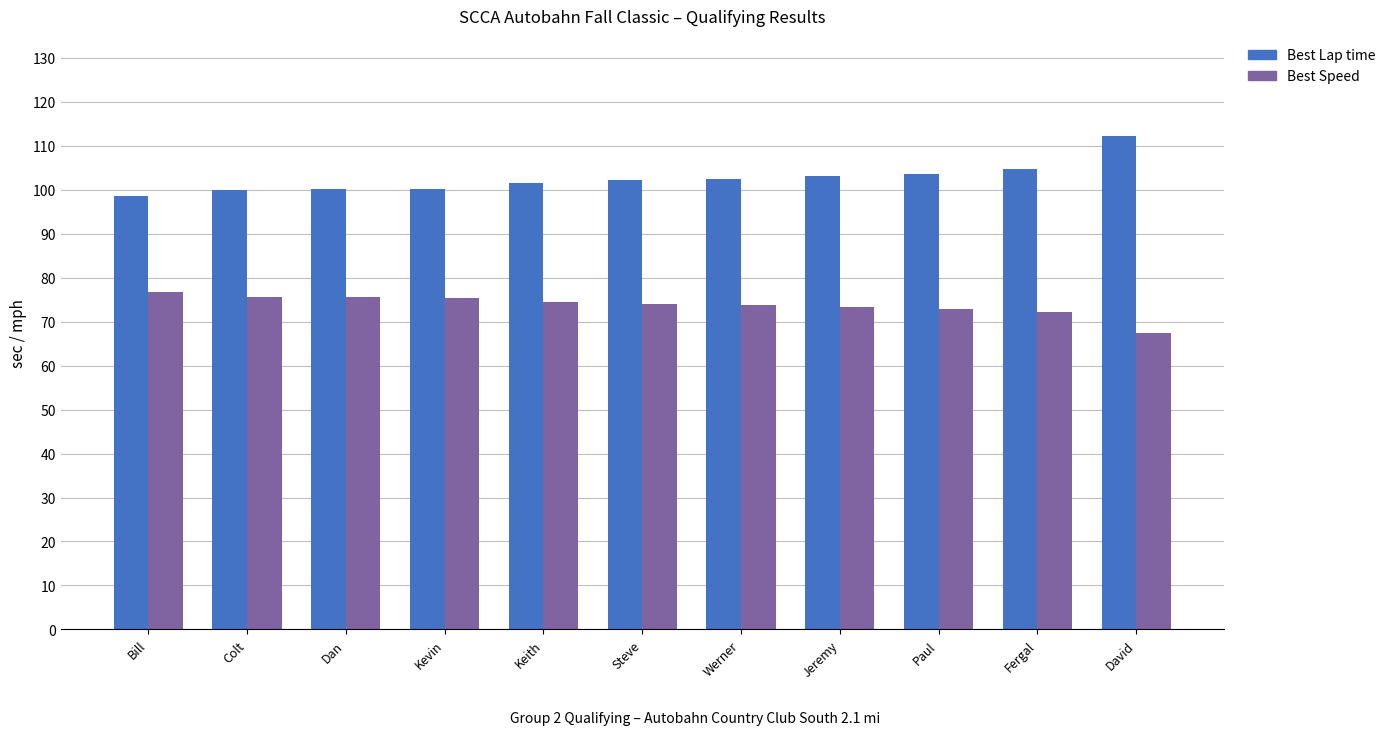

What are all the series names shown in the legend?

Best Lap time, Best Speed